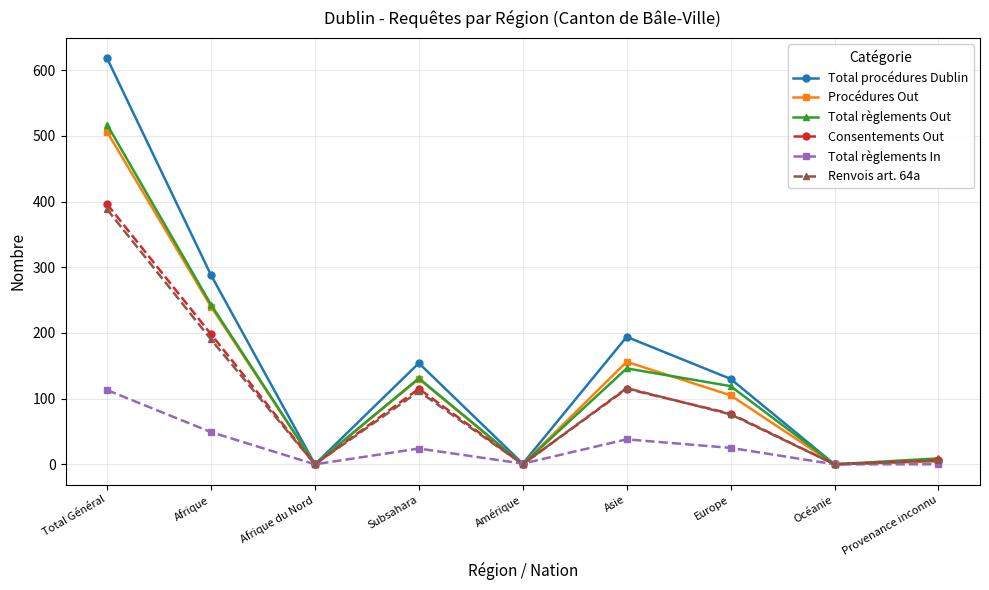

Which series has the largest range (max minus min)?

Total procédures Dublin